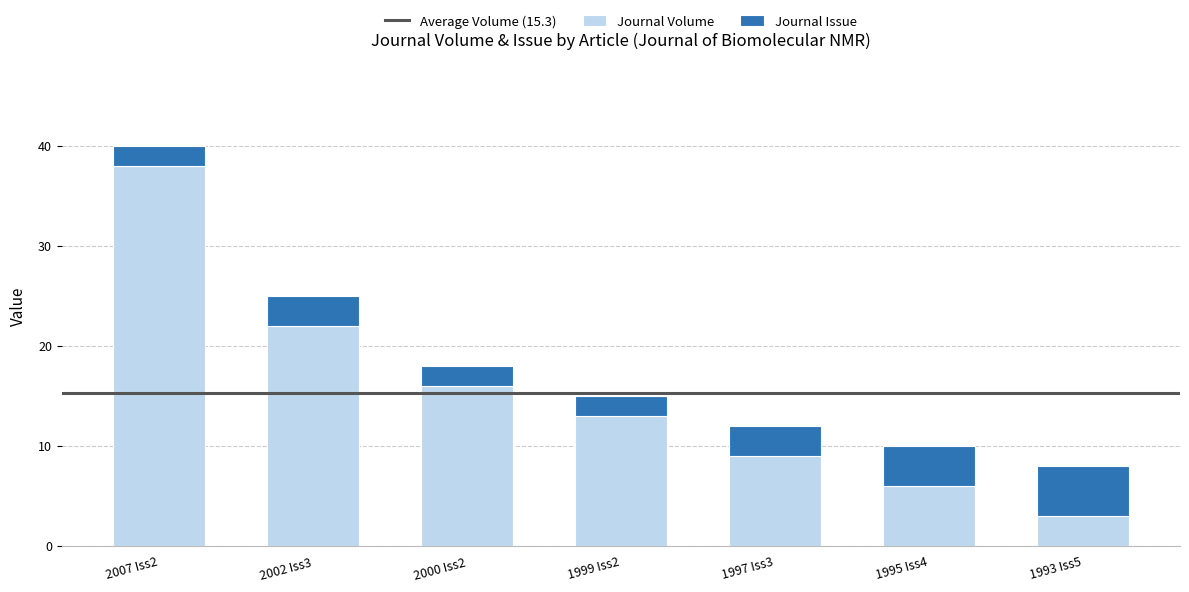

What is the difference between the maximum and minimum values in the Journal Volume series?

35